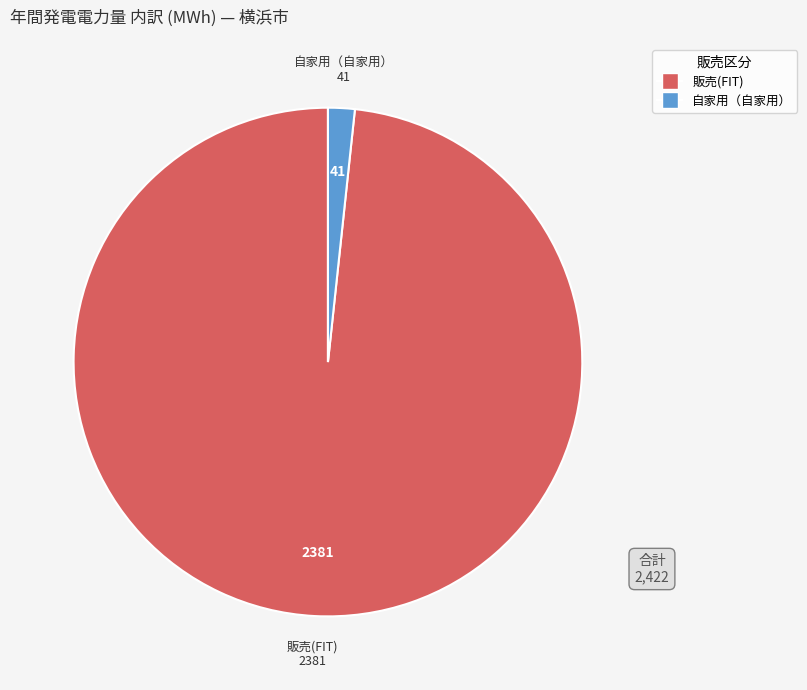

Does any single category account for the majority?

Yes